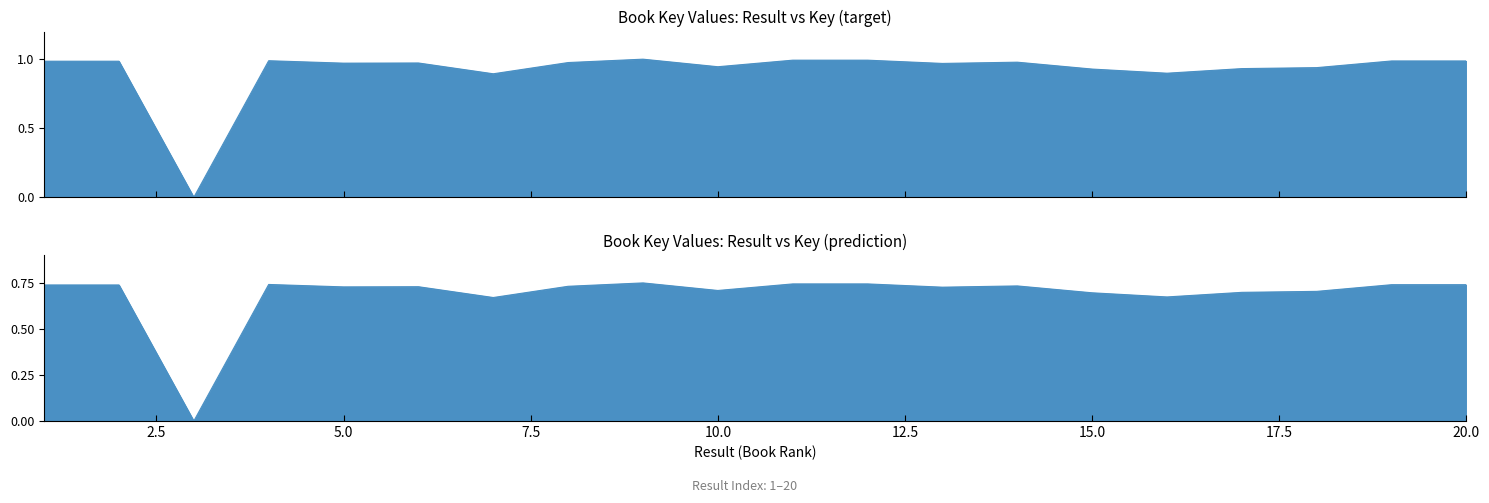

What is the difference between the maximum and minimum values?

1.0